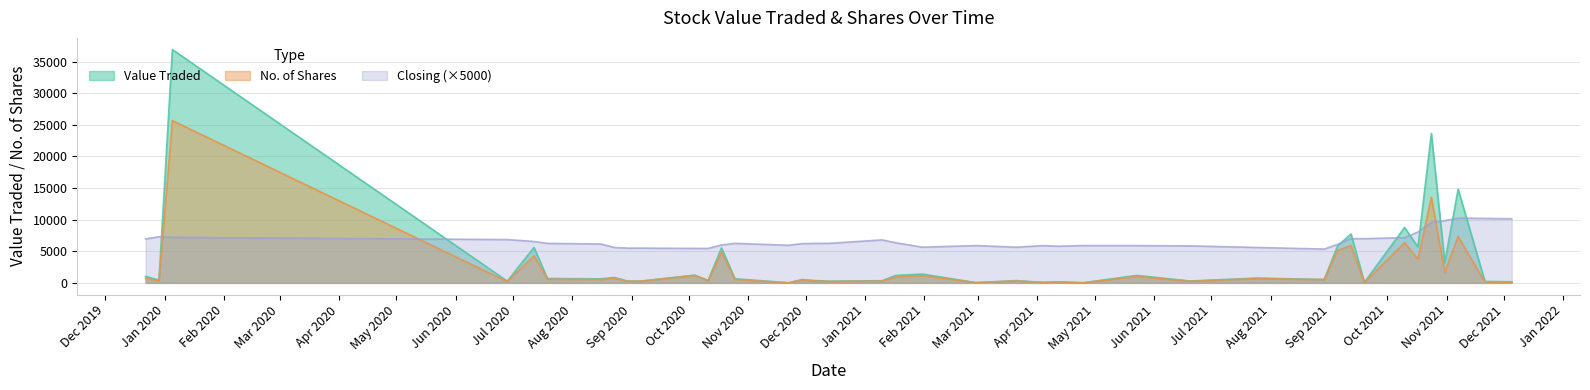

True or false: No. of Shares has more than 0 points higher than both neighbors.

True